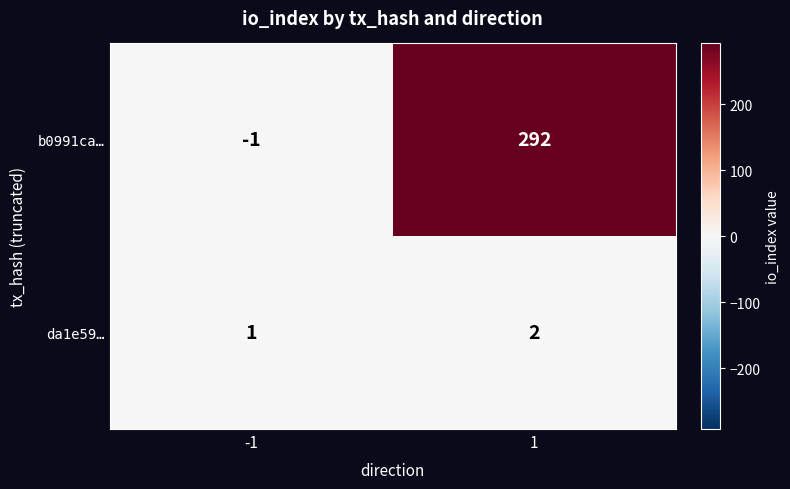

The value of da1e59… at -1 is 1. True or false?

True